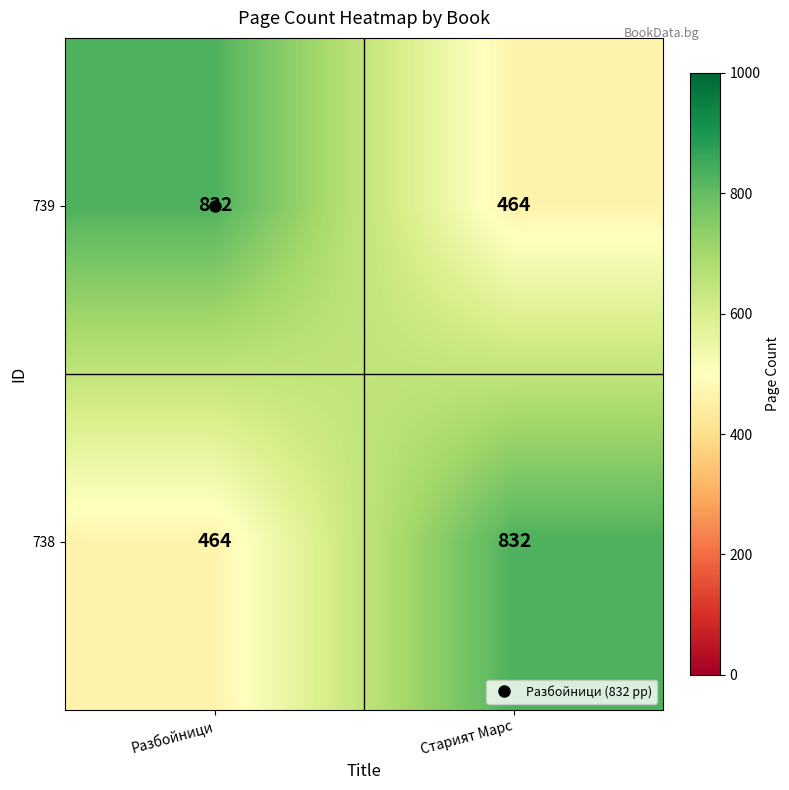

What value does the 739 series have at Старият Марс, to the nearest 5?

465